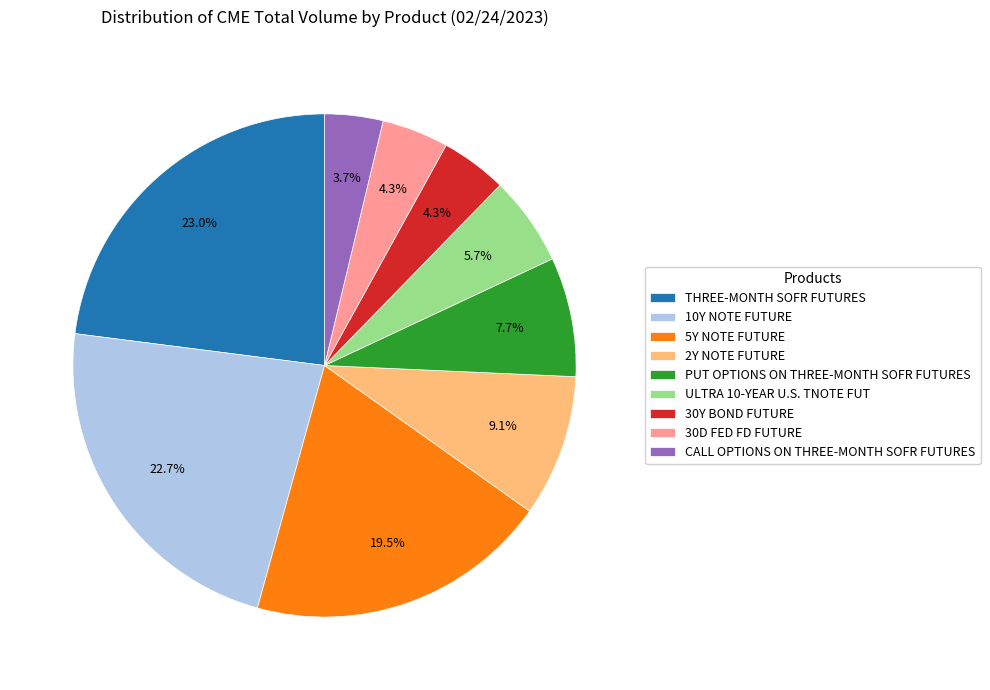

How much of the chart is everything except 5Y NOTE FUTURE?

80.5%